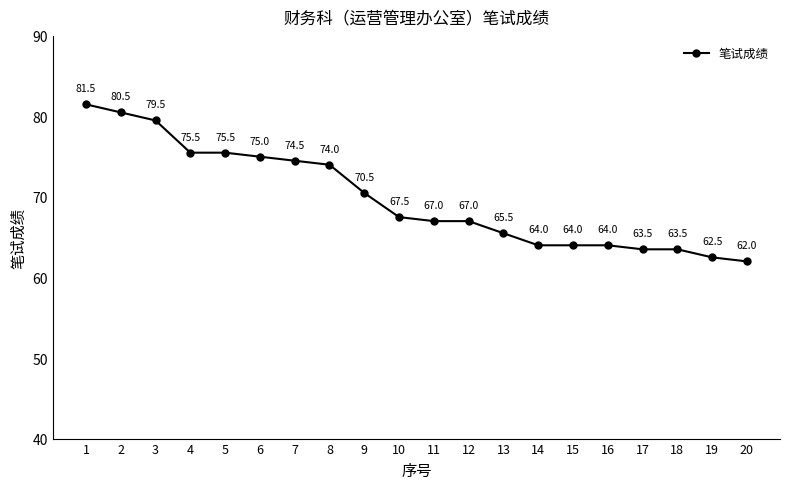

Reading left to right, what are all the values shown in this chart?

1=81.5	2=80.5	3=79.5	4=75.5	5=75.5	6=75.0	7=74.5	8=74.0	9=70.5	10=67.5	11=67.0	12=67.0	13=65.5	14=64.0	15=64.0	16=64.0	17=63.5	18=63.5	19=62.5	20=62.0